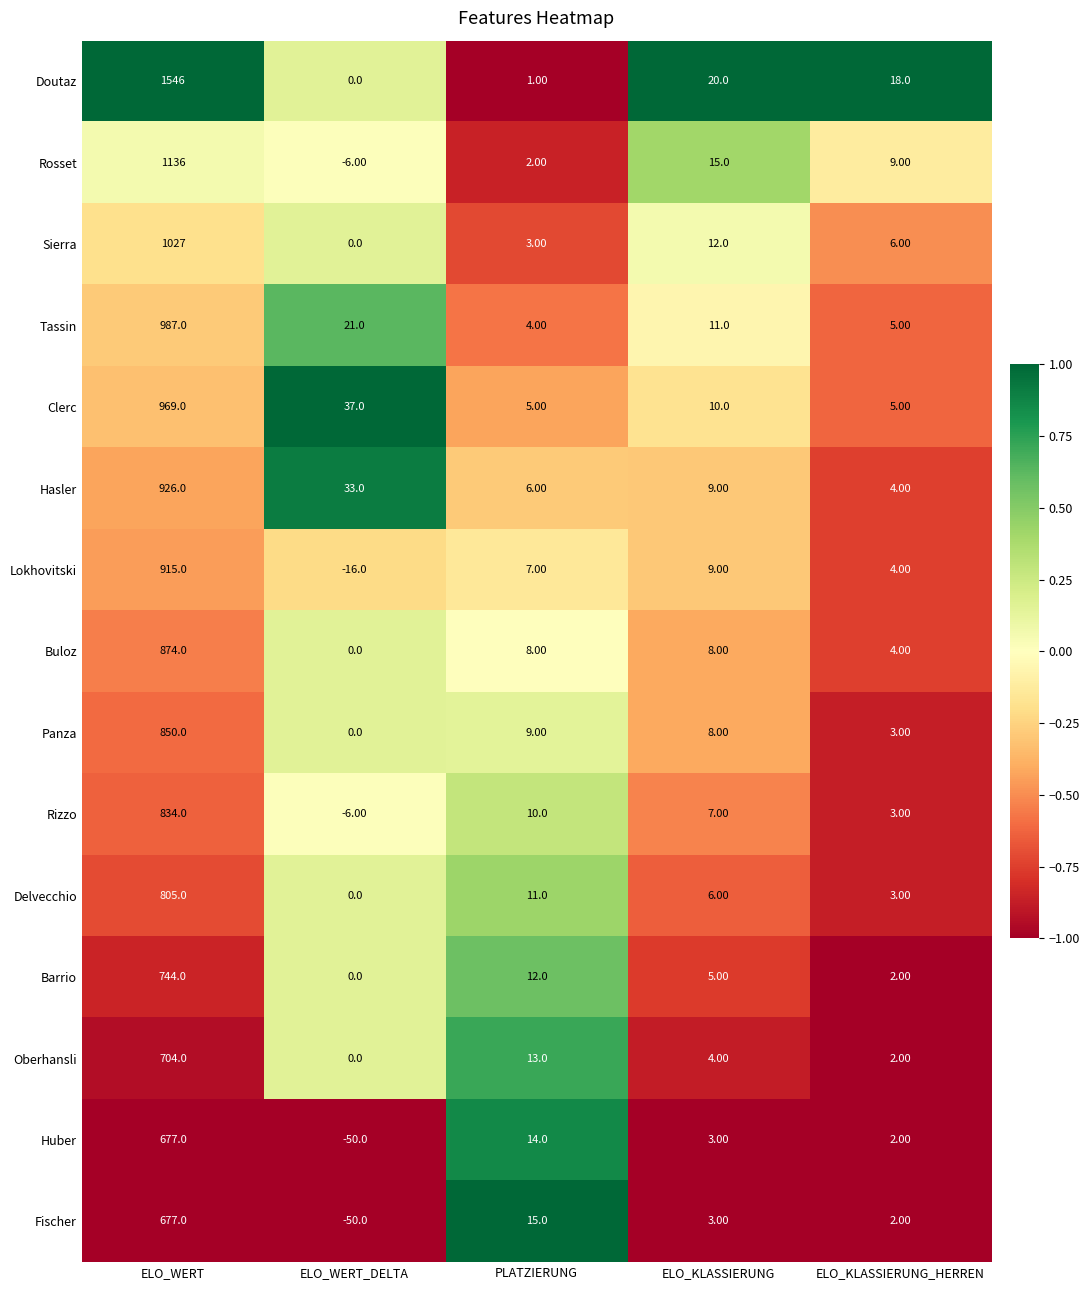

Which series has the largest total across all categories?

Doutaz